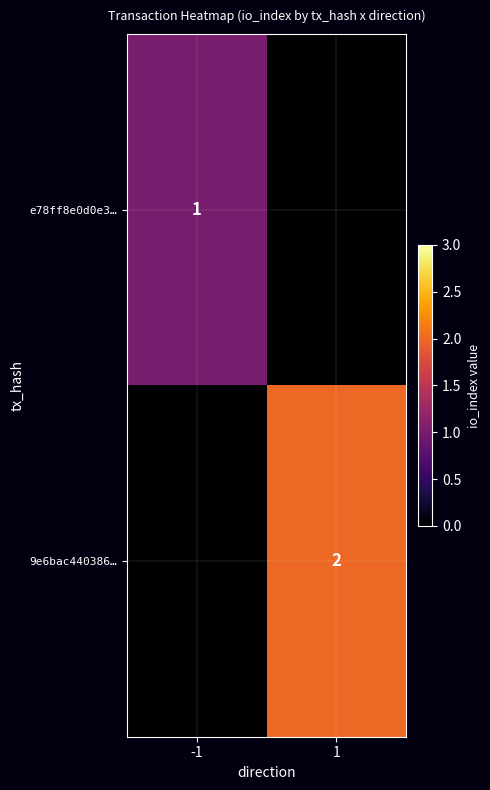

Is the value of 9e6bac440386… at 1 greater than the value of e78ff8e0d0e3… at -1?

Yes